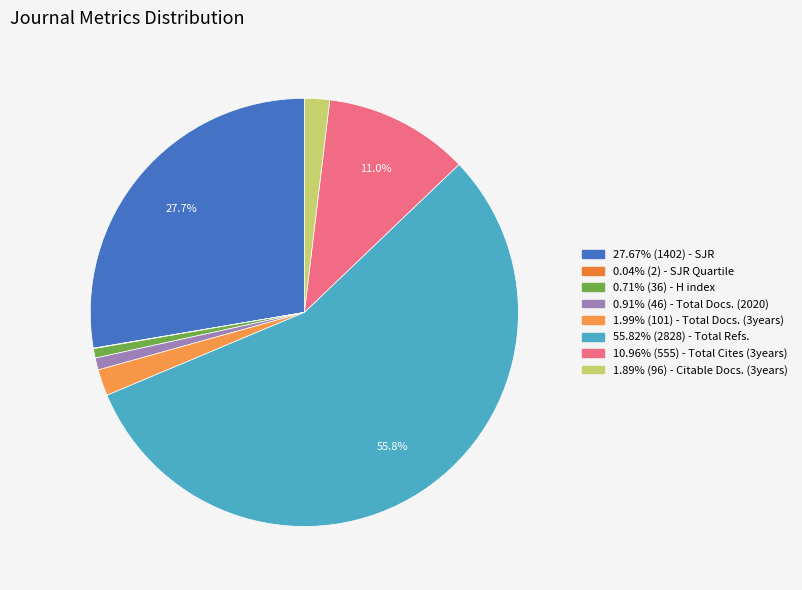

Count the number of slices in the pie.

8